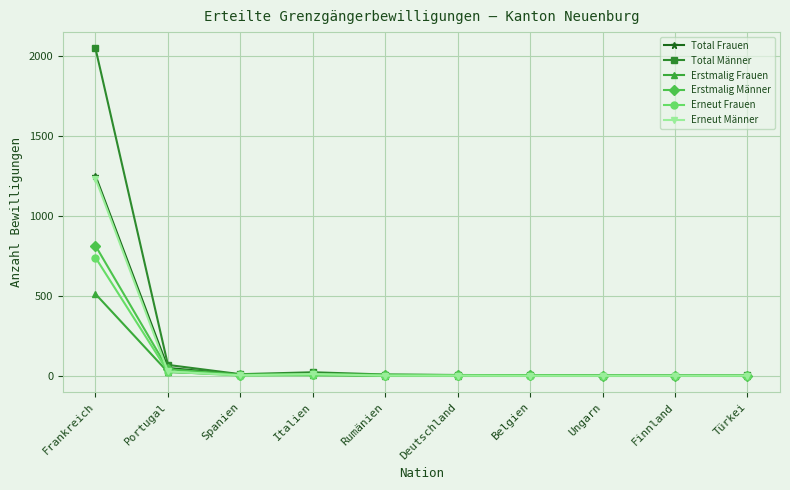

What position from the left is Spanien?

3